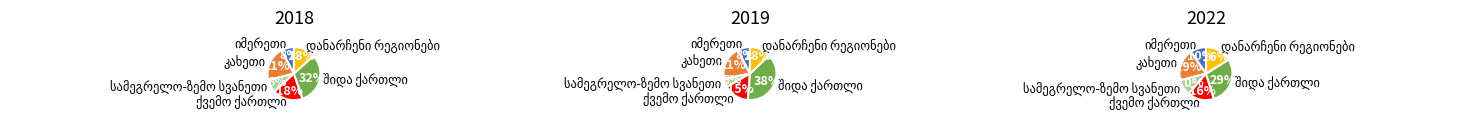

Which has a higher value, სამეგრელო-ზემო სვანეთი or შიდა ქართლი?

შიდა ქართლი